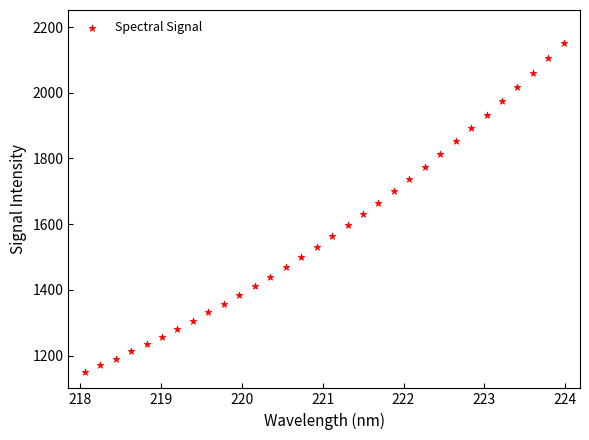

What is the range of X values (max minus min)?

5.9